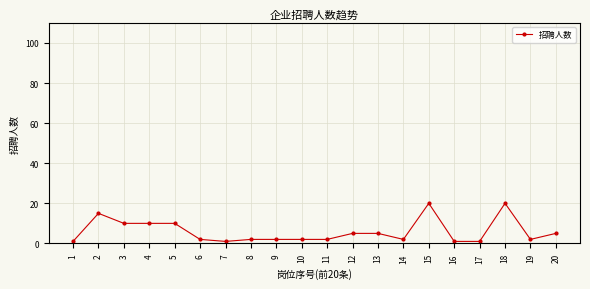

What is the change in value from 6 to 17?

-1